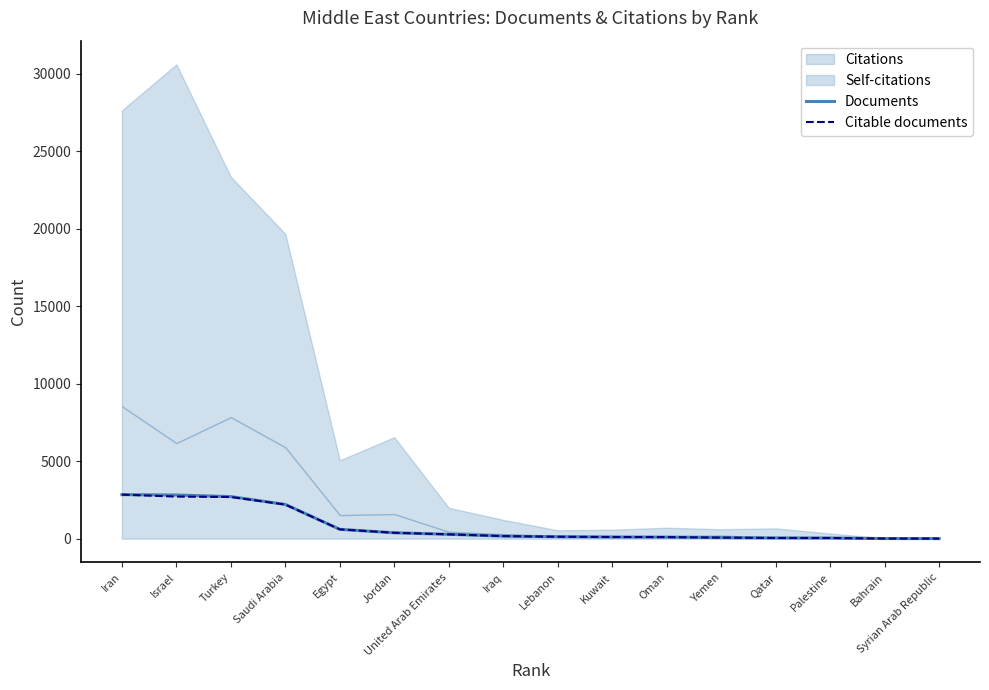

Is the value of Documents at Iran greater than the value of Citable documents at United Arab Emirates?

Yes